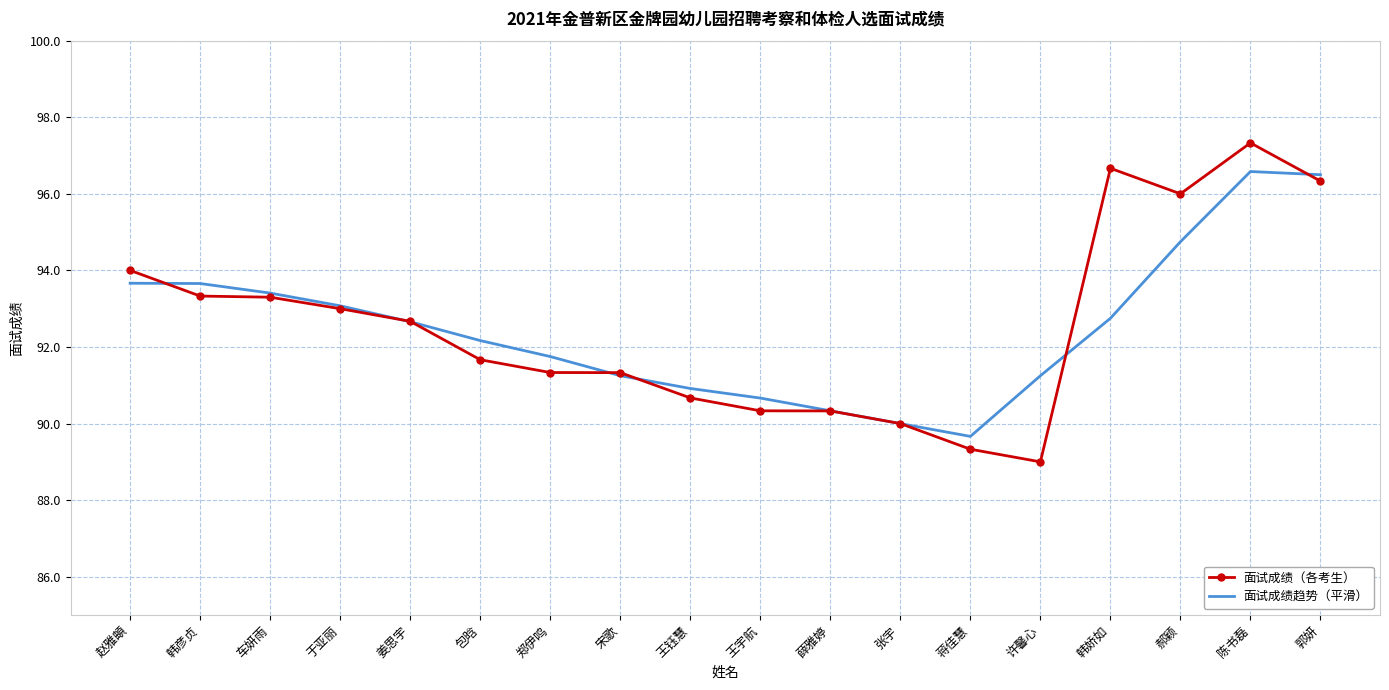

What position from the right is 蒋佳慧?

6